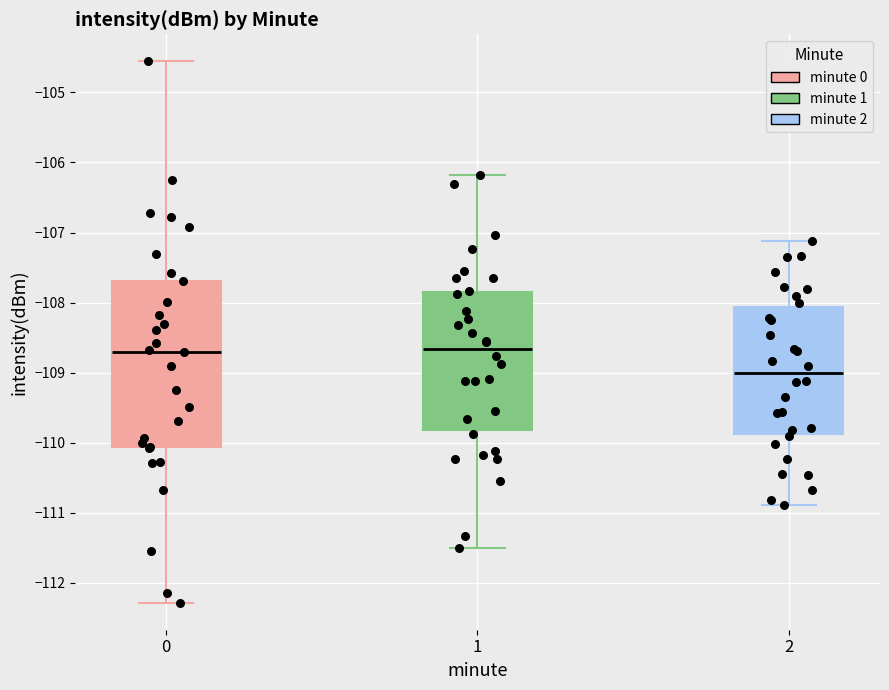

Which box has the lowest median line?

2